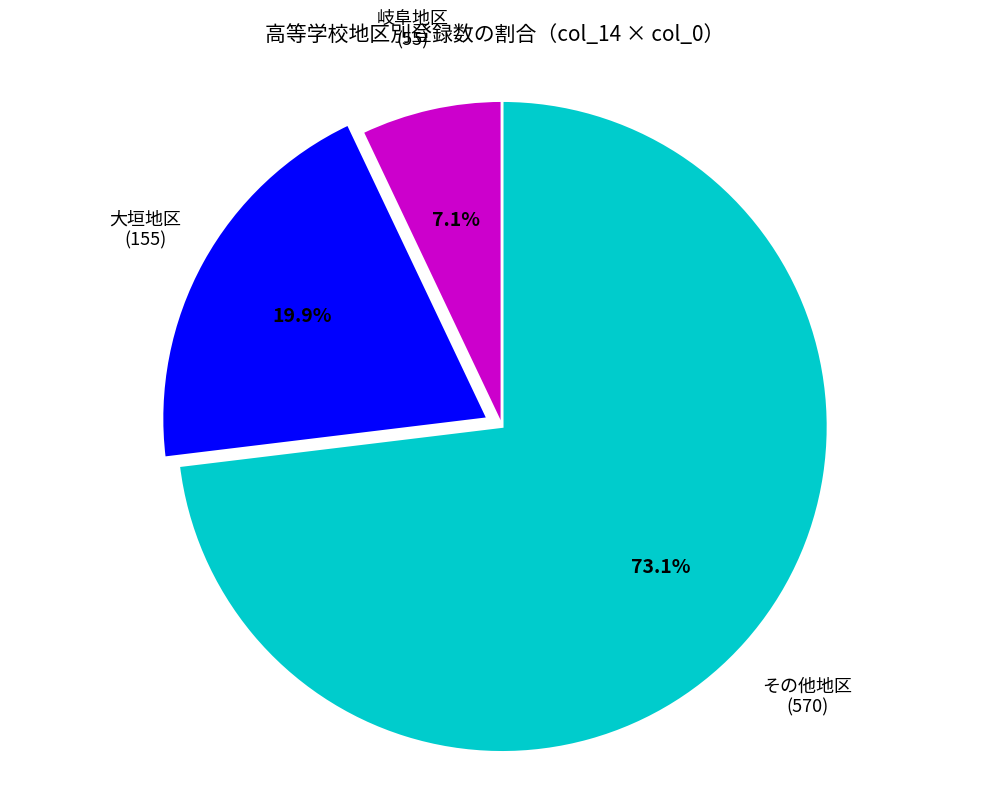

Does any single category account for the majority?

Yes